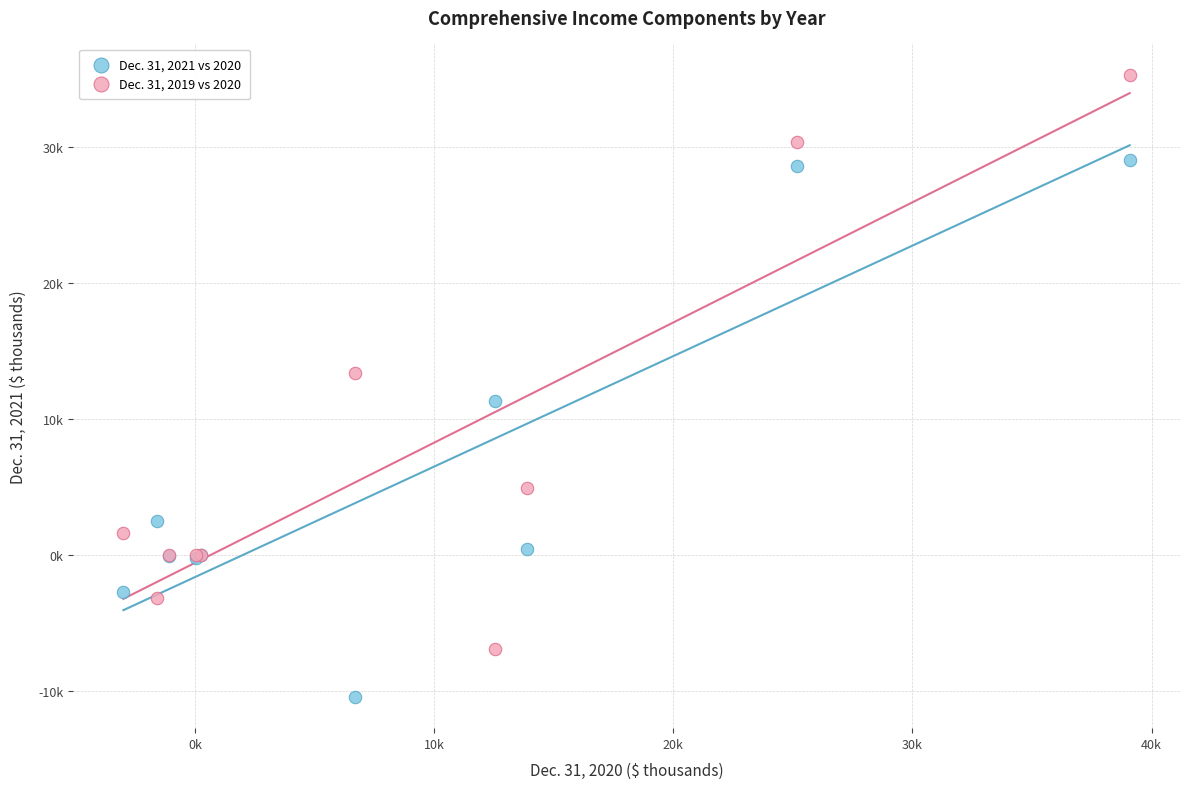

What are all the series names shown in the legend?

Dec. 31, 2021 vs 2020, Dec. 31, 2019 vs 2020